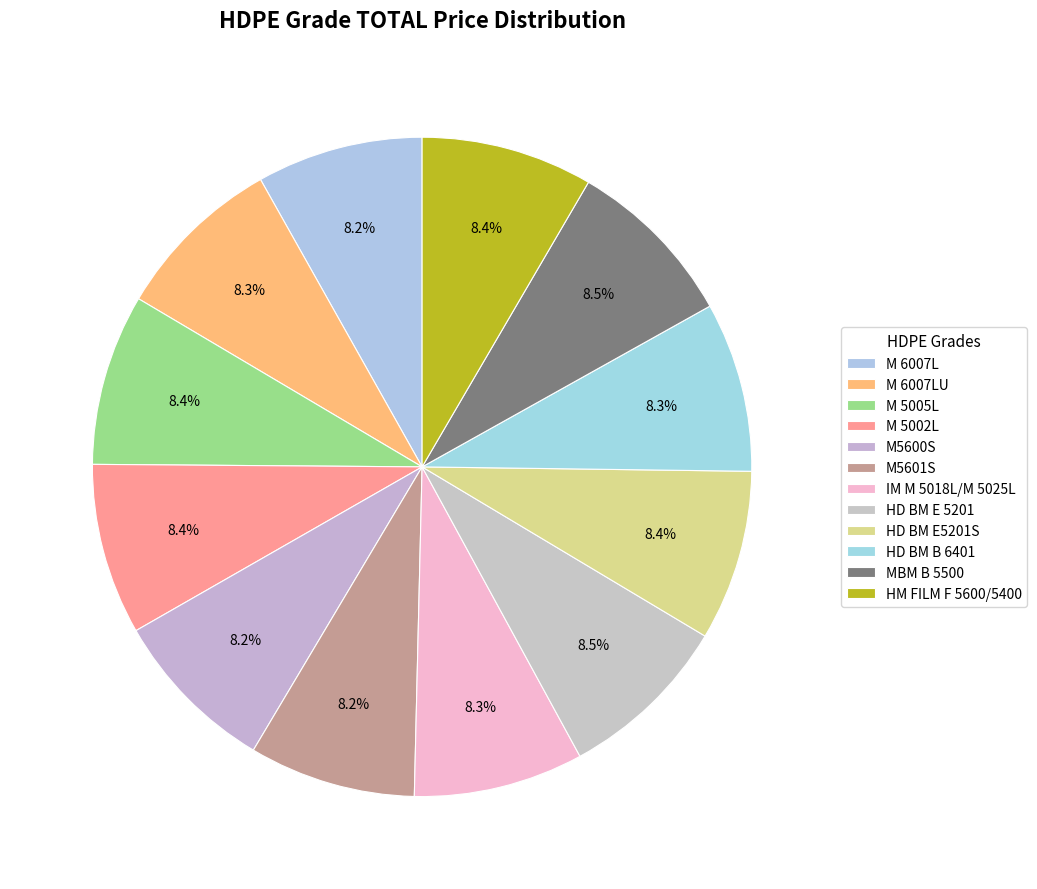

Count the number of slices in the pie.

12